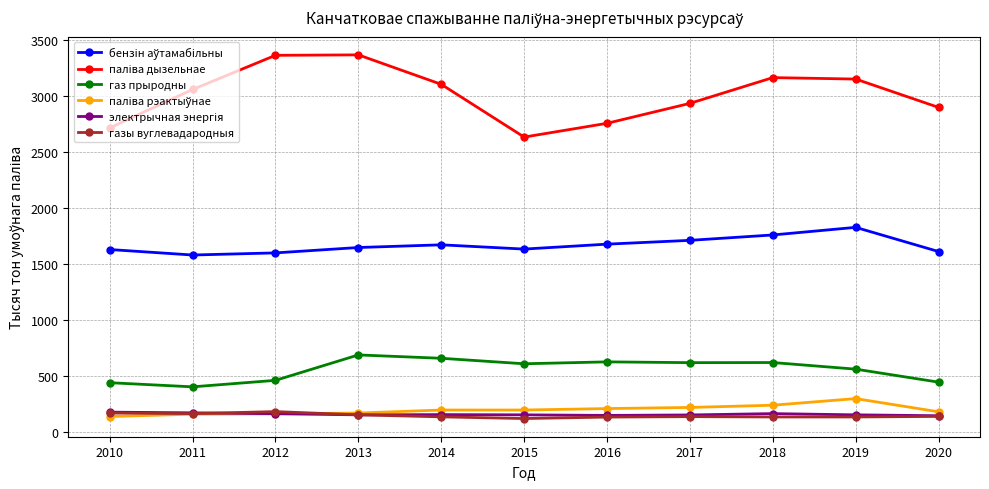

What is the value of the газы вуглевадародныя point at the 8th from the left?

135